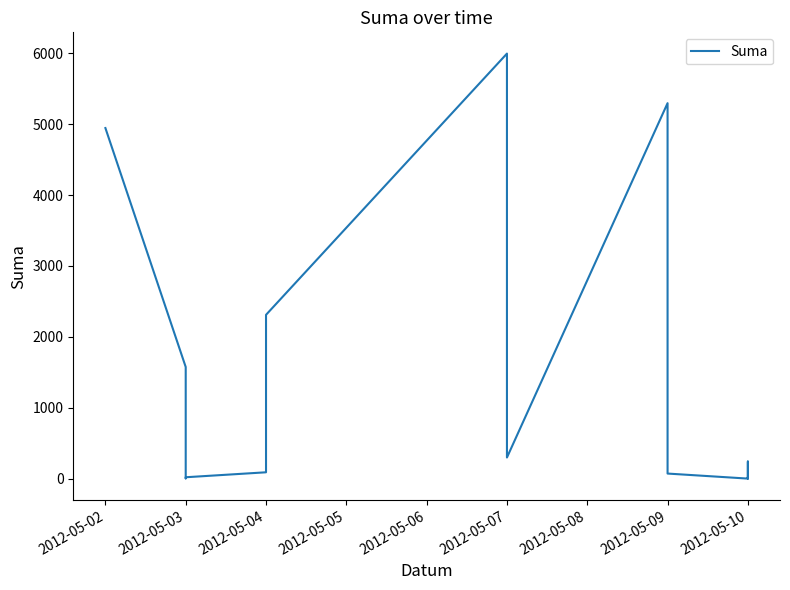

The chart shows a value of 2200.8 at 2012-05-07. True or false?

False